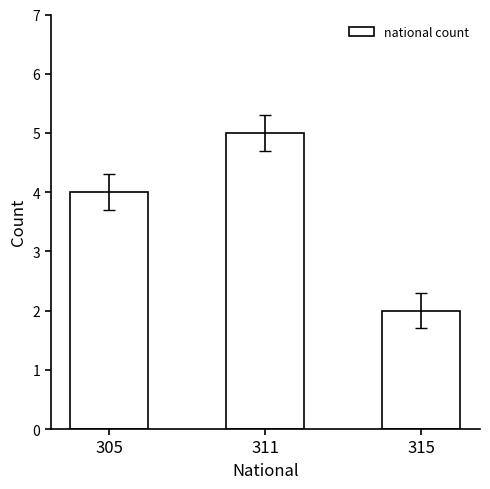

Reading left to right, extract all data points from this chart.

305=4	311=5	315=2